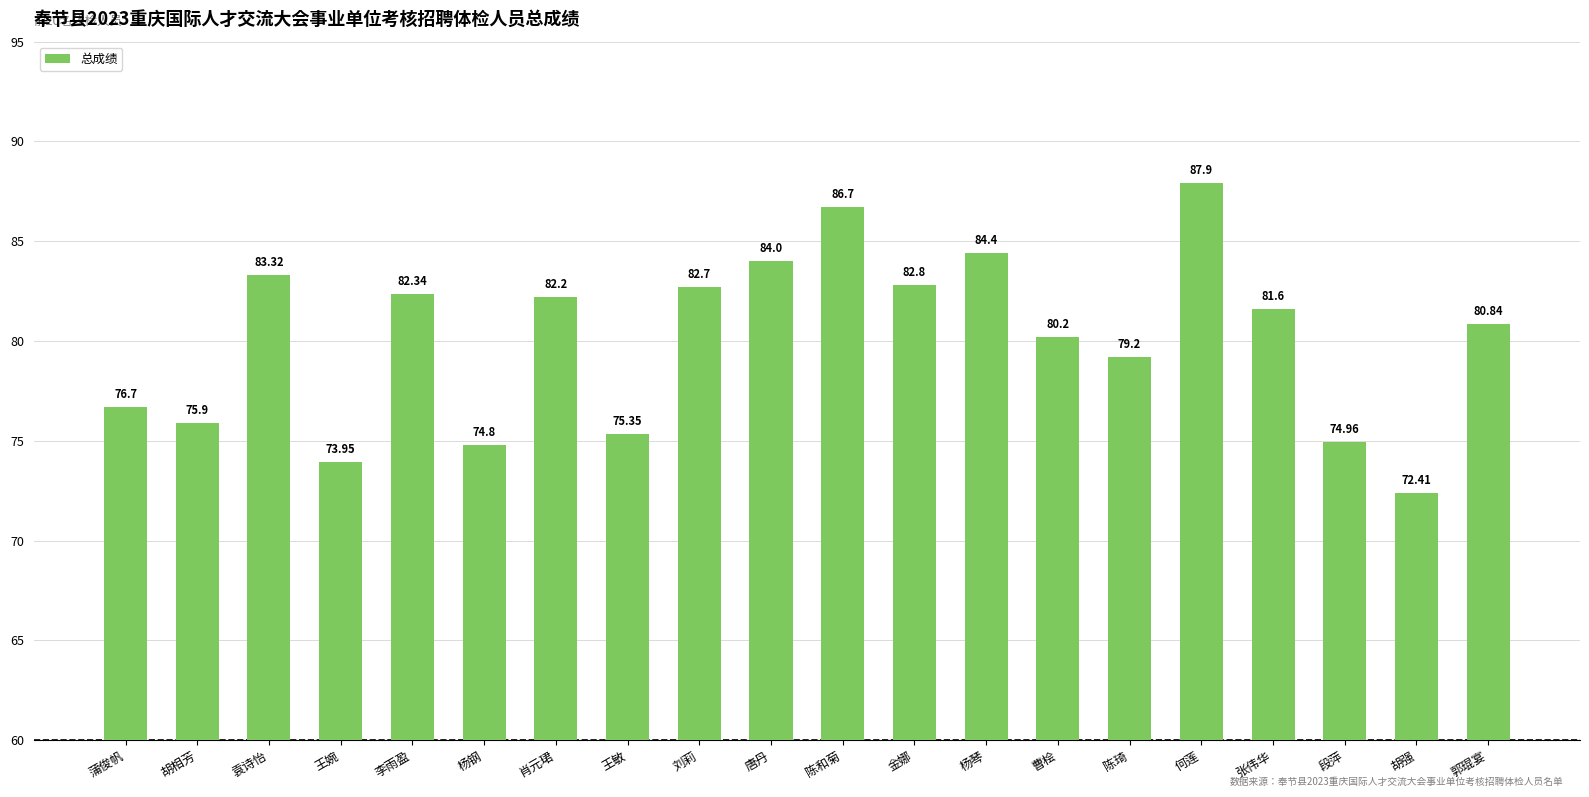

Are the bars horizontal?

No